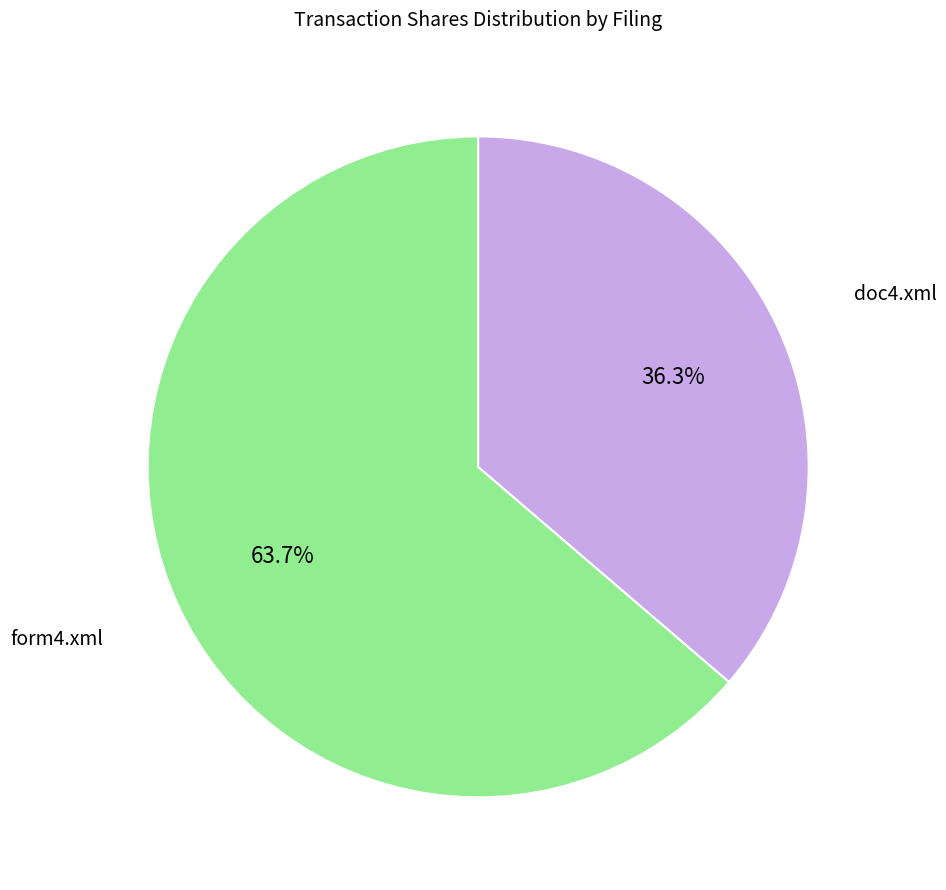

Is there a majority slice in this chart?

Yes